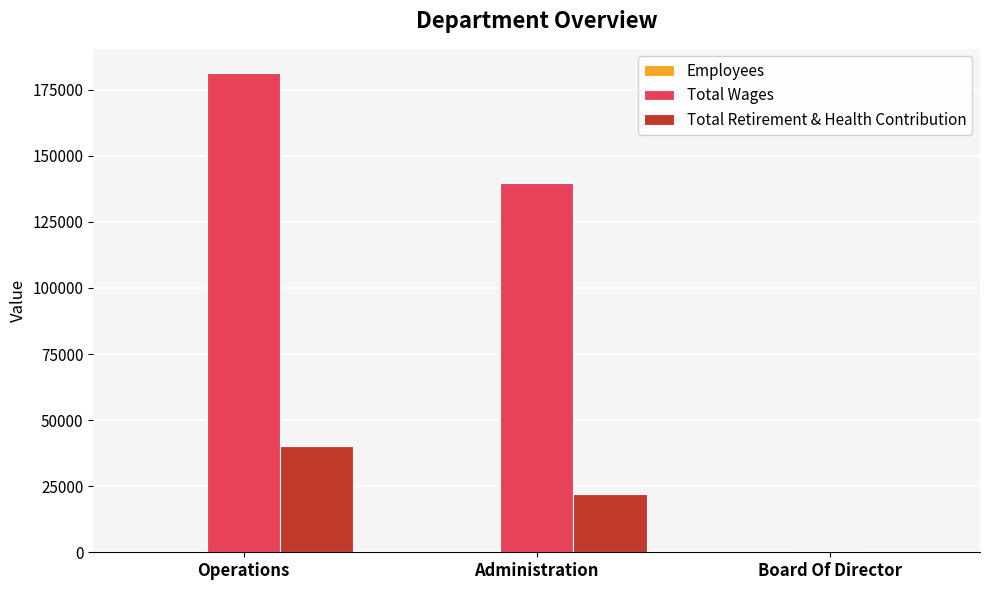

How many categories are shown in the chart?

3